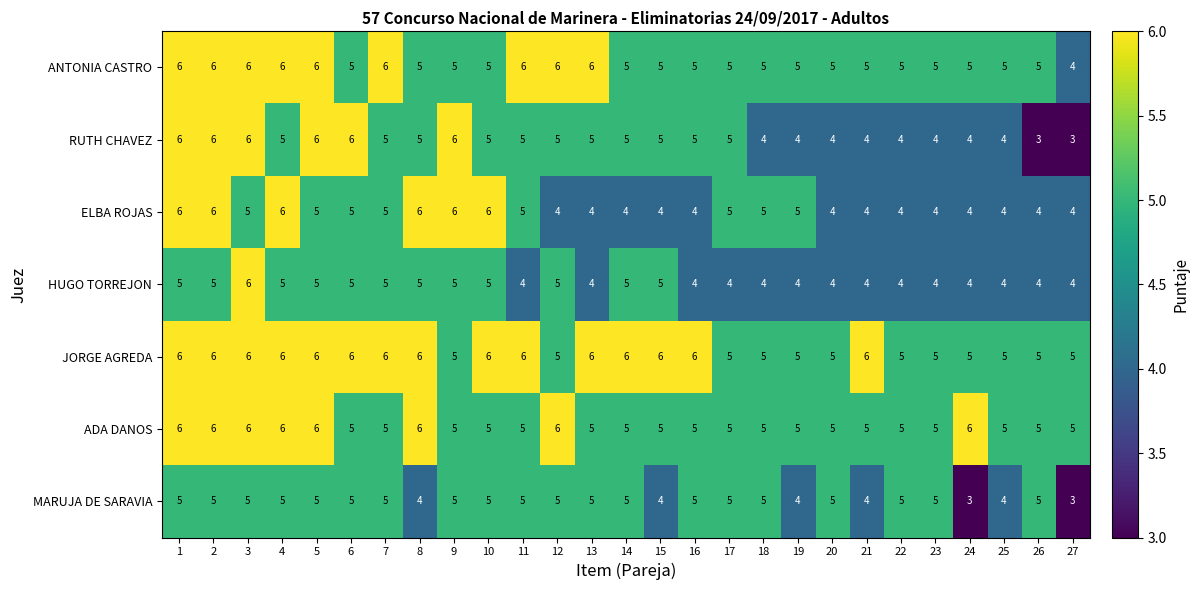

Is it true that ADA DANOS equals 5 at 13?

True